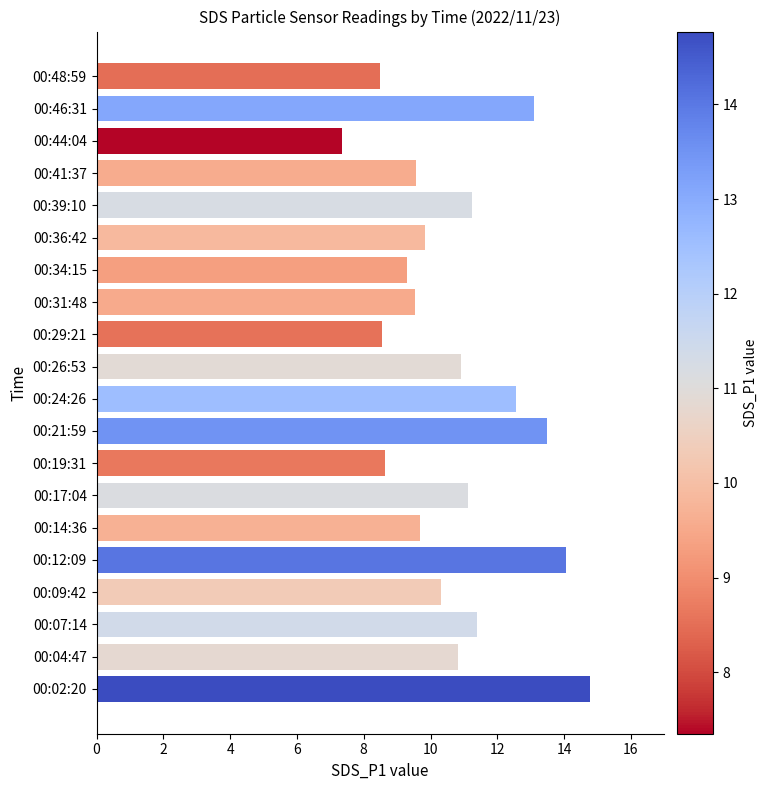

Is it true that the value at 00:04:47 is 17.5?

False